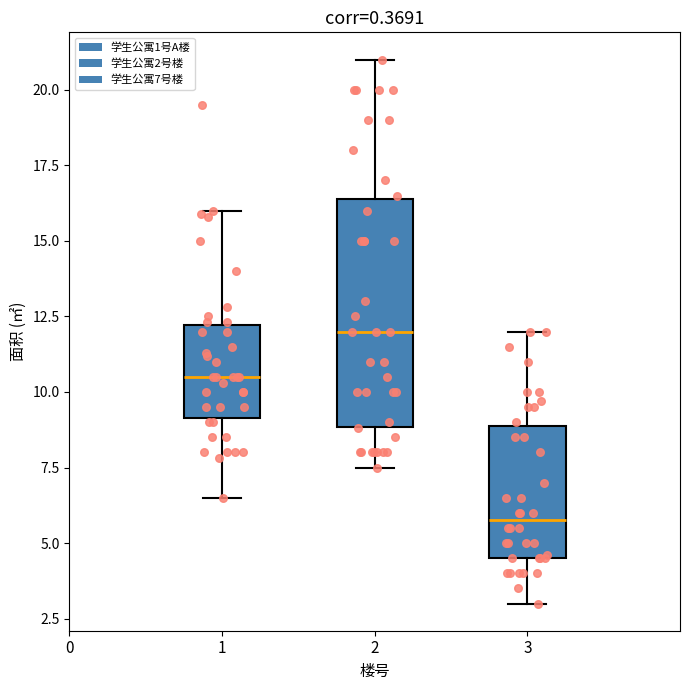

Reading left to right, transcribe this box plot: for each box, give where its median line is, the range the box spans, and where its two whiskers end, as read against the y-axis. The values are not printed on the chart, so give them approximately, as read against the axis.

1: median 10.5, box 9.0 to 12.0, whiskers 6.5 to 16.0
2: median 12.0, box 9.0 to 16.5, whiskers 7.5 to 21.0
3: median 6.0, box 4.5 to 9.0, whiskers 3.0 to 12.0